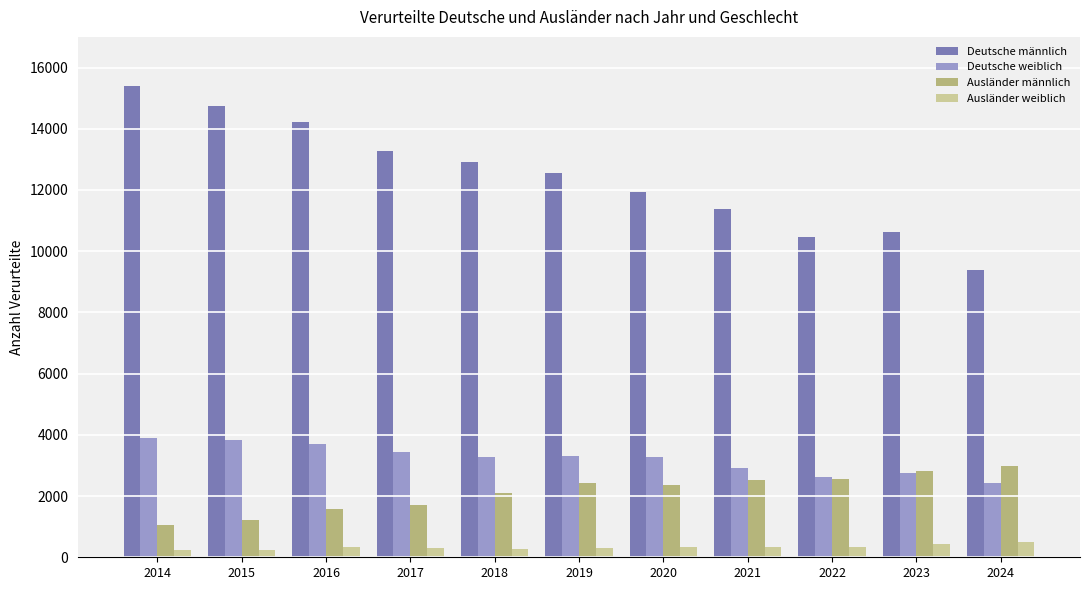

What is the difference between the maximum and minimum values in the Deutsche weiblich series?

1485